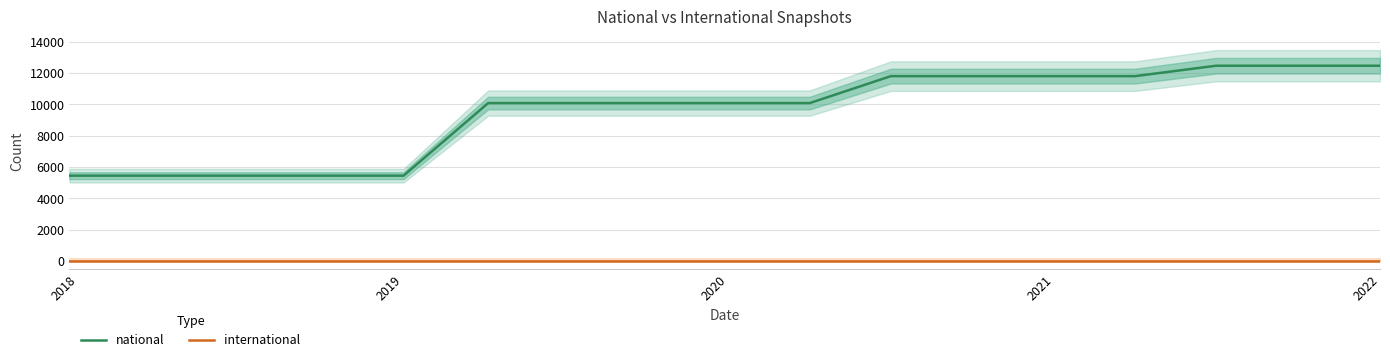

How many data points in national are less than 10081?

5